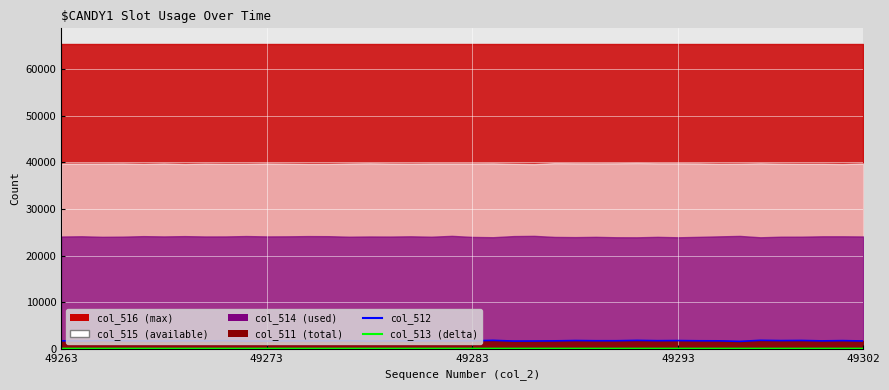

What is the label of the 4th point from the left?

49293